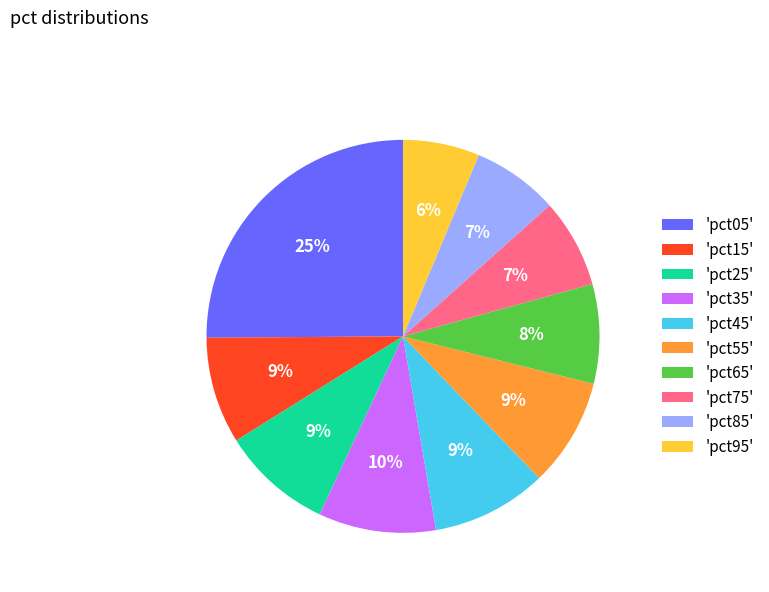

Does any single category account for the majority?

No